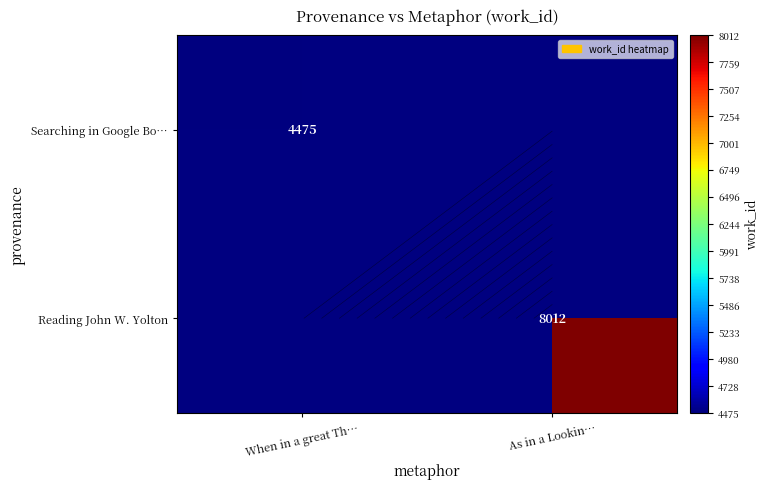

What is the greatest value displayed?

8012.0